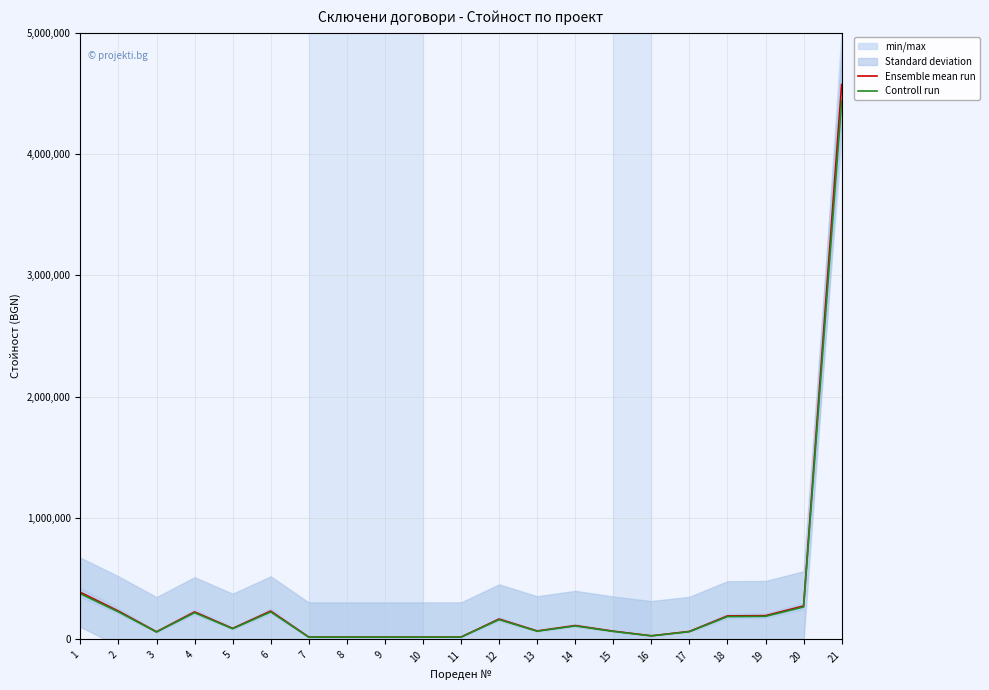

Rank the series by their maximum value, from highest to lowest.

Ensemble mean run, Controll run